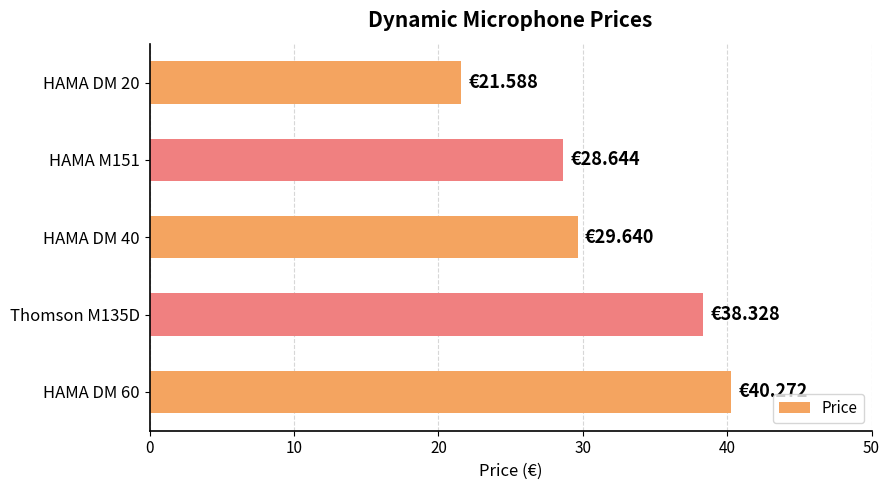

Which has a higher value, HAMA DM 60 or HAMA M151?

HAMA DM 60